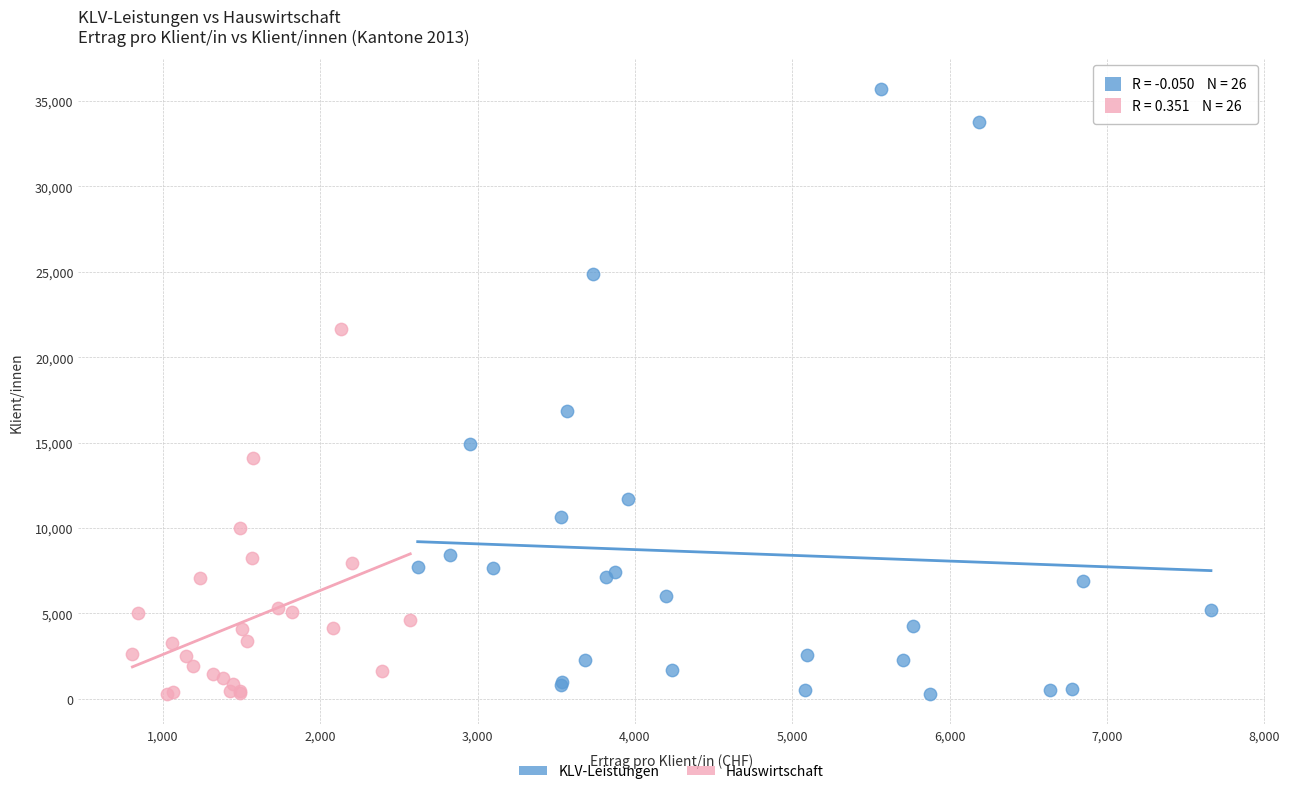

Which series reaches the maximum Y coordinate?

KLV-Leistungen